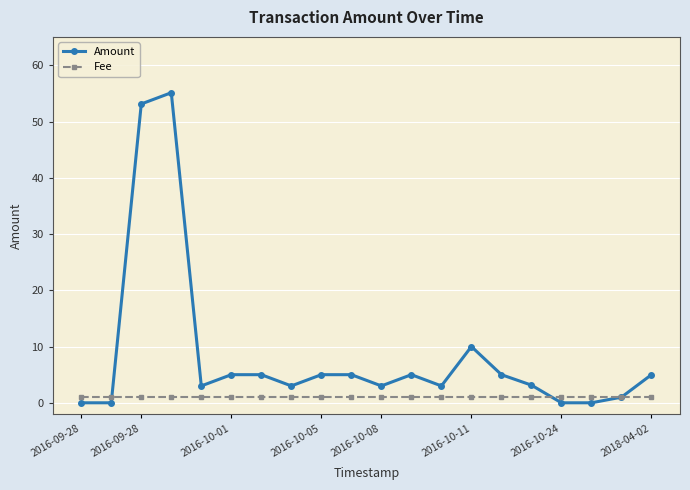

True or false: Amount has more than 0 points higher than both neighbors.

True